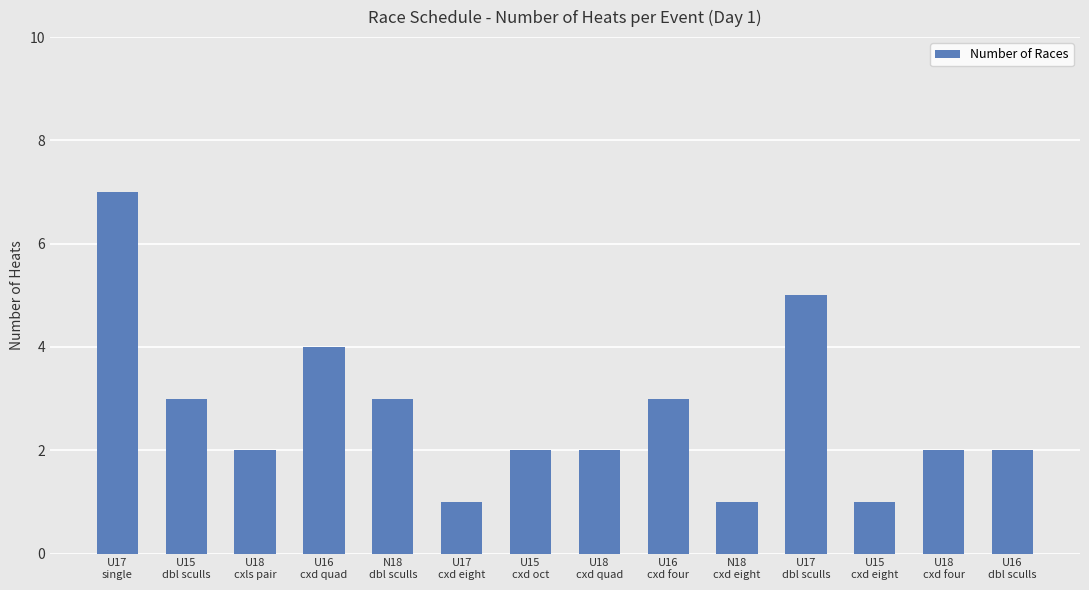

Reading right to left, what are all the values shown in this chart?

2	2	1	5	1	3	2	2	1	3	4	2	3	7